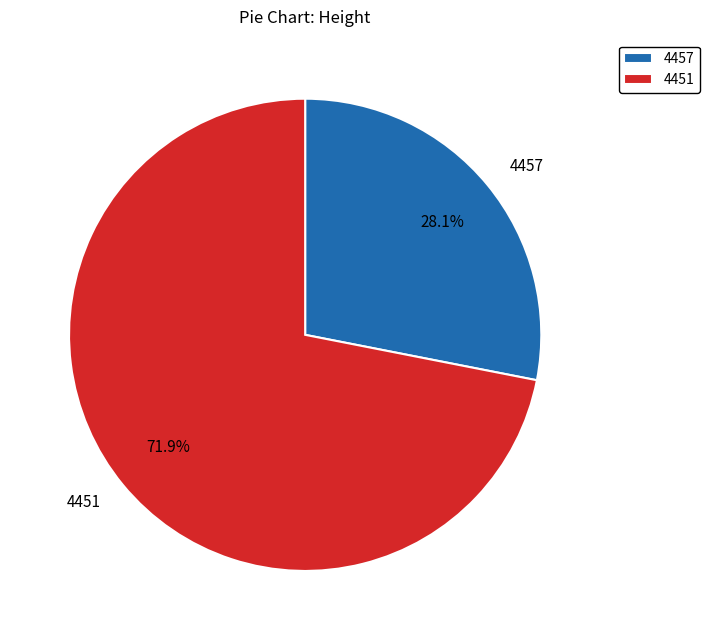

The 4457 slice represents 39% of the pie. True or false?

False